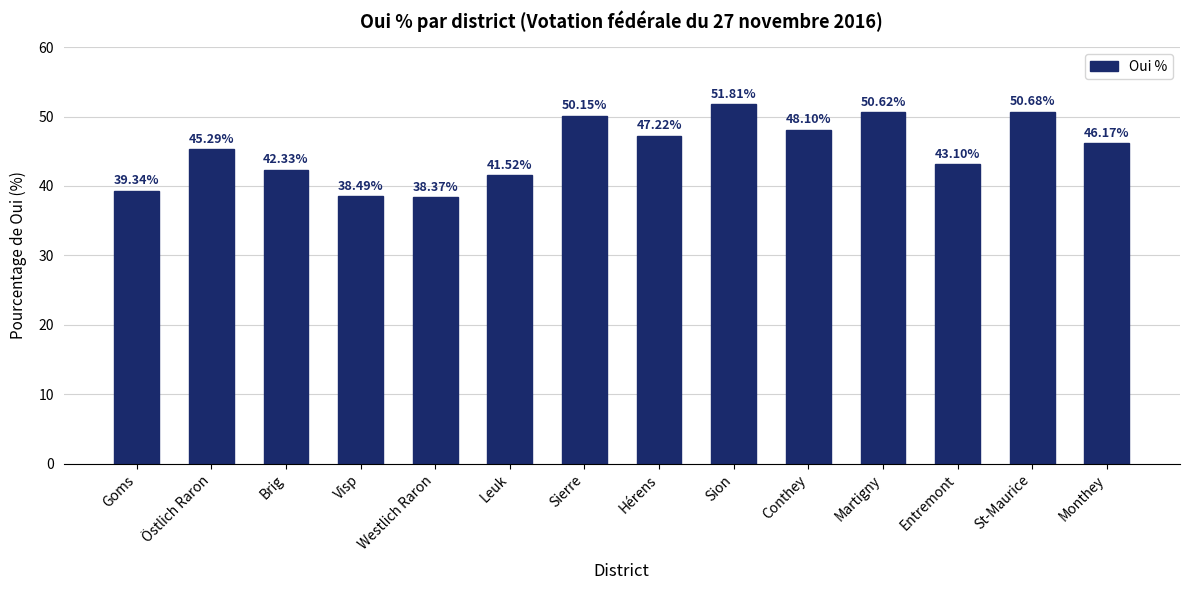

What is the label of the 7th bar from the left?

Sierre